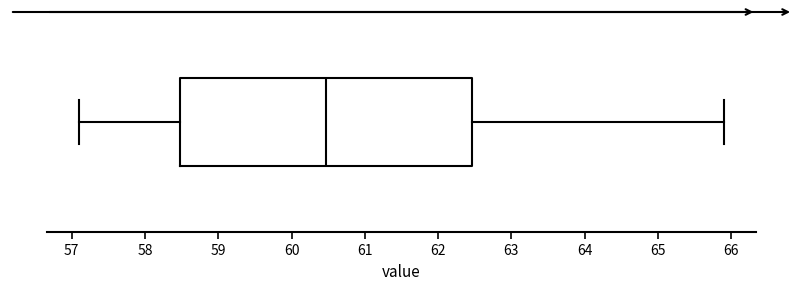

Transcribe this box plot: give where the median line is, the range the box spans, and where the two whiskers end, as read against the x-axis. The values are not printed on the chart, so give them approximately, as read against the axis.

median 60.5, box 58.5 to 62.5, whiskers 57.1 to 65.9